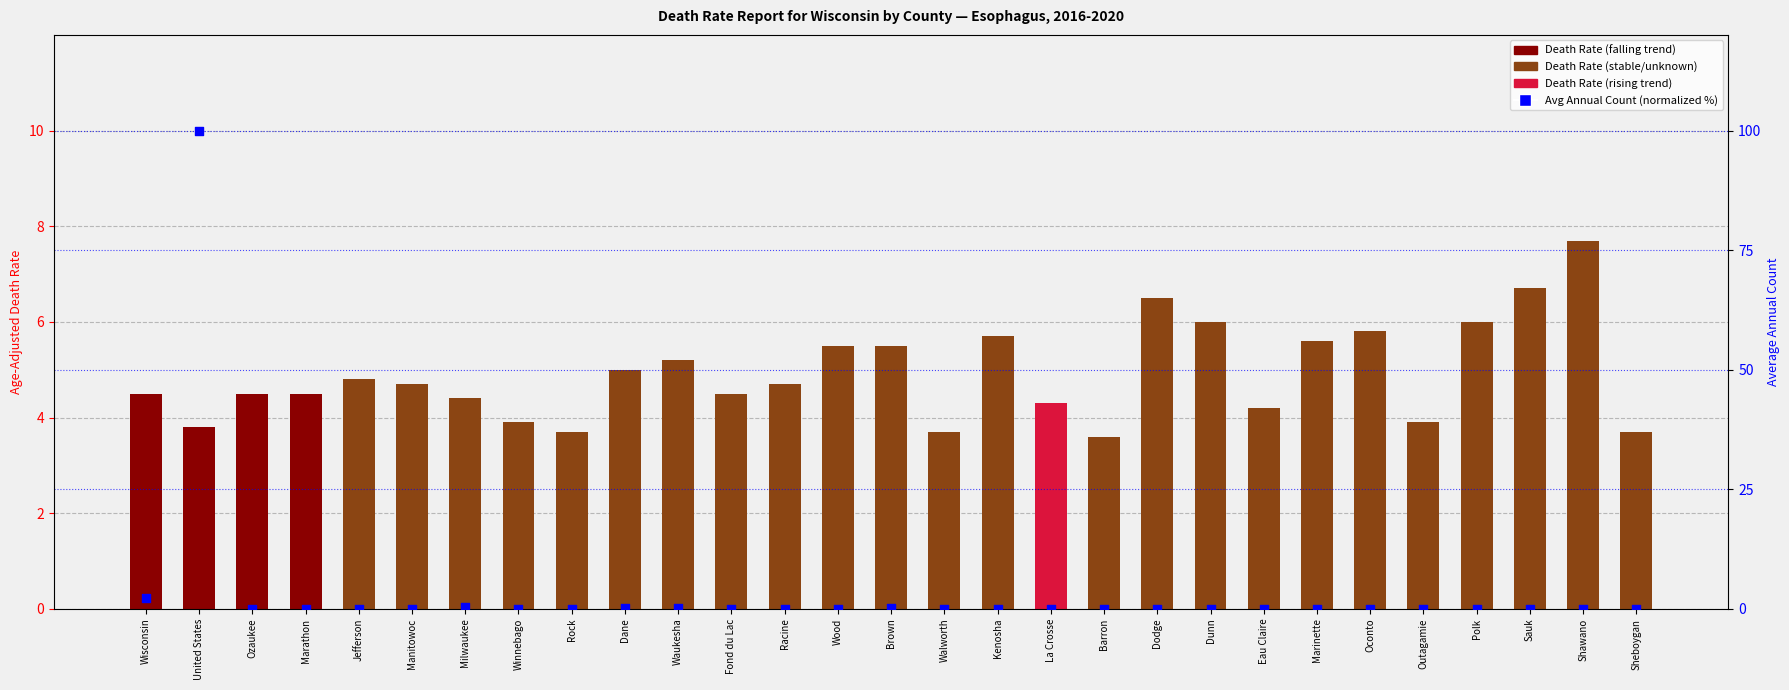

Which series reaches the minimum Y coordinate?

Average Annual Count (normalized)